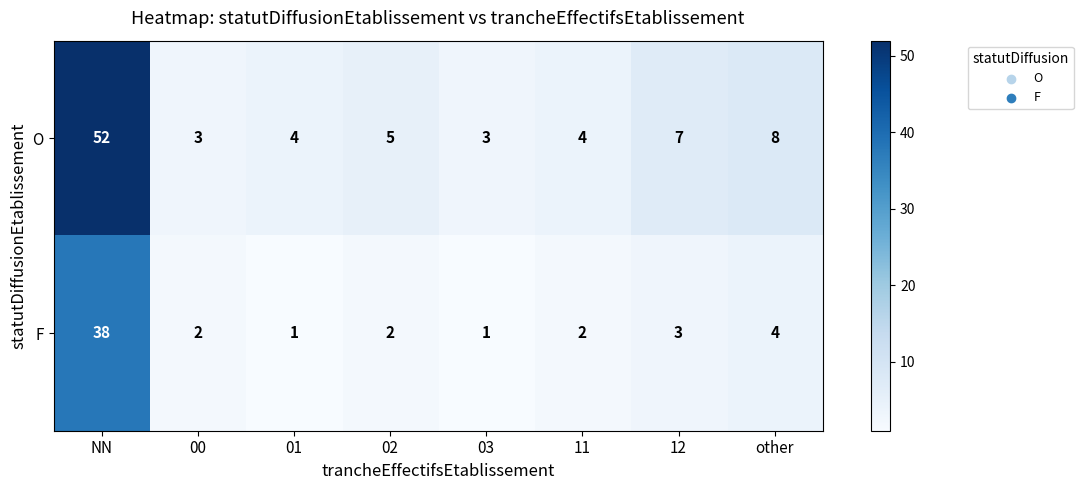

What is the total value across all series at 01?

5